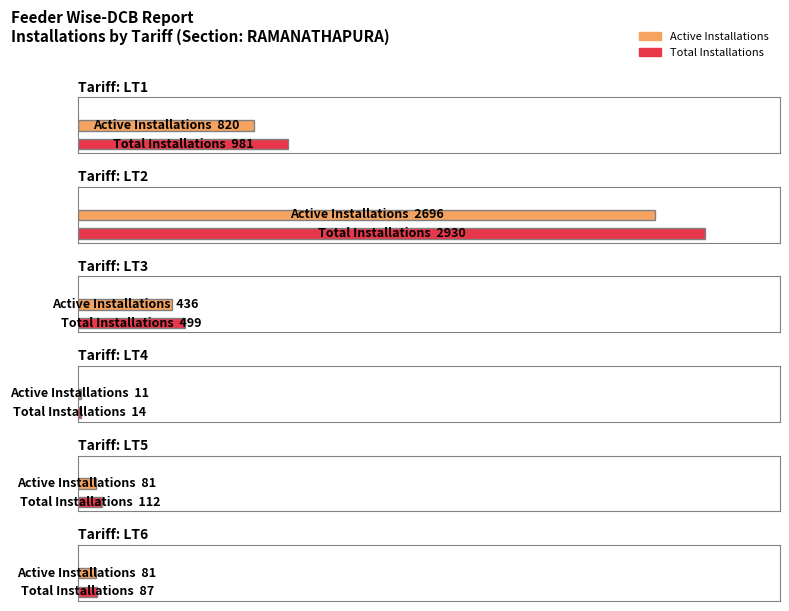

What is the sum of the LT5 Active Installations values at Active Installations and Total Installations?

193